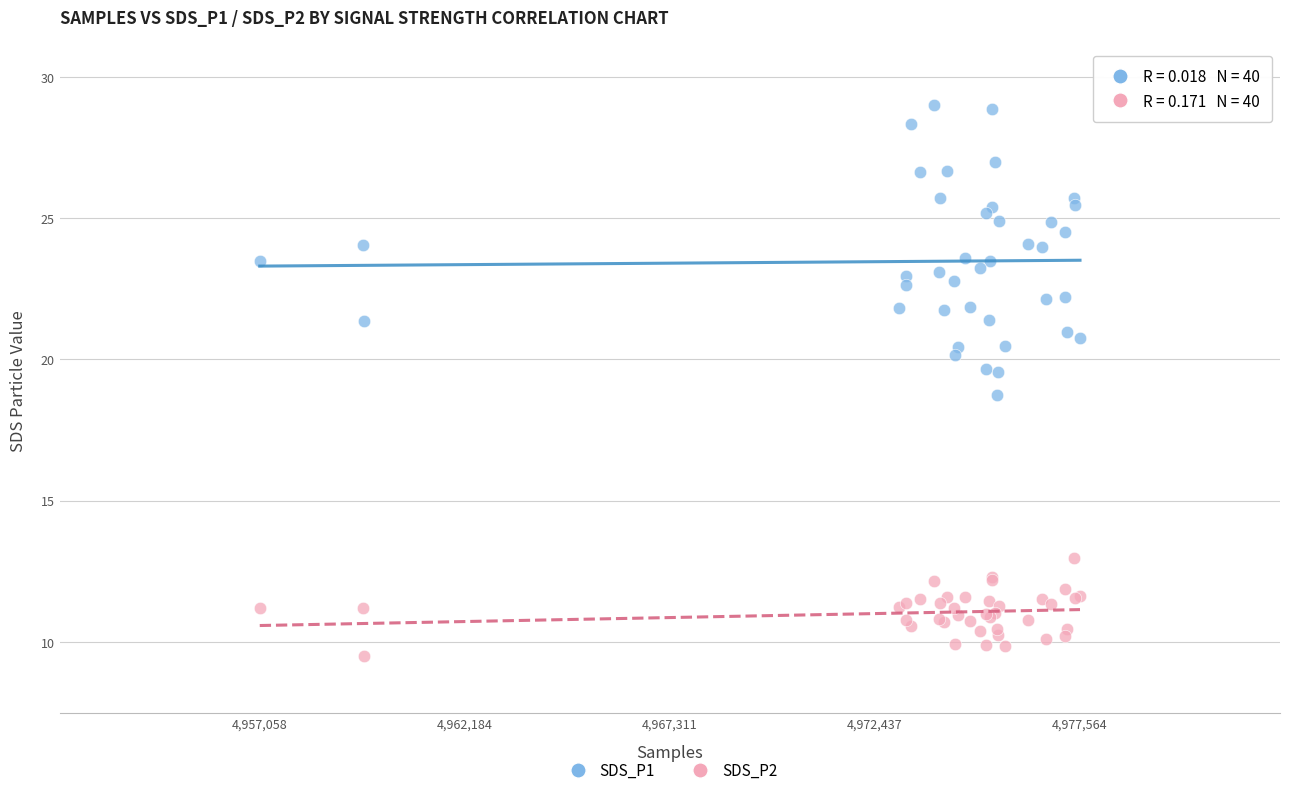

Which series contains the lowest Y value?

SDS_P2